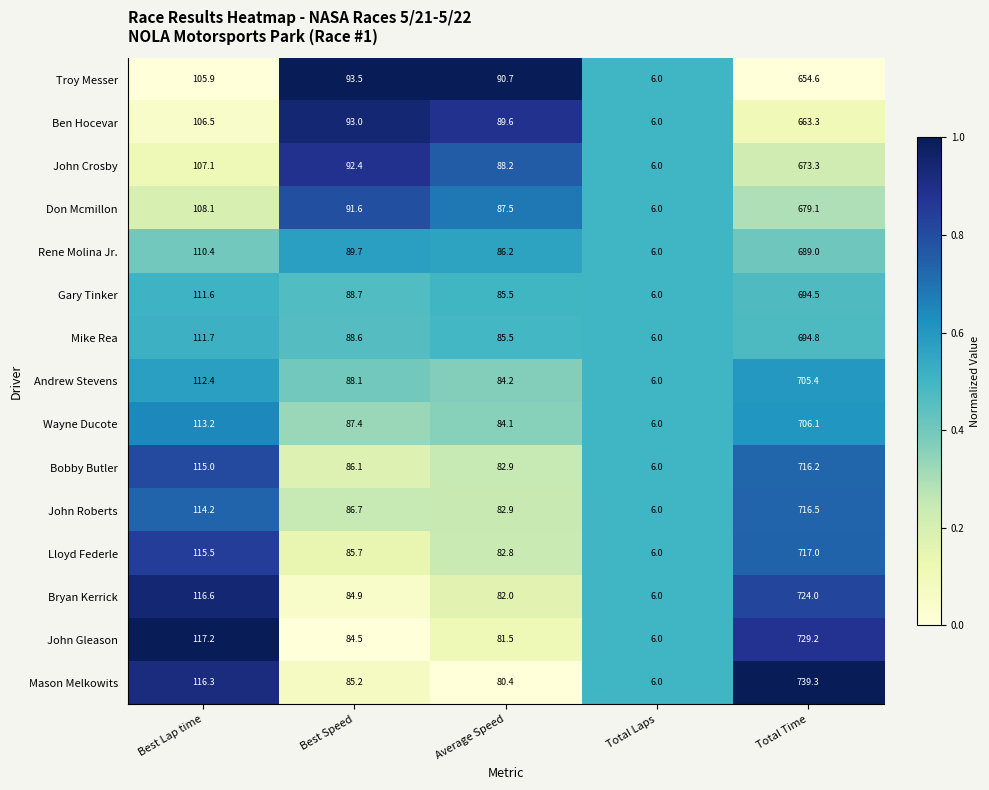

Rank the series by their maximum value, from lowest to highest.

Troy Messer, Ben Hocevar, John Crosby, Don Mcmillon, Rene Molina Jr., Gary Tinker, Mike Rea, Andrew Stevens, Wayne Ducote, Bobby Butler, John Roberts, Lloyd Federle, Bryan Kerrick, John Gleason, Mason Melkowits